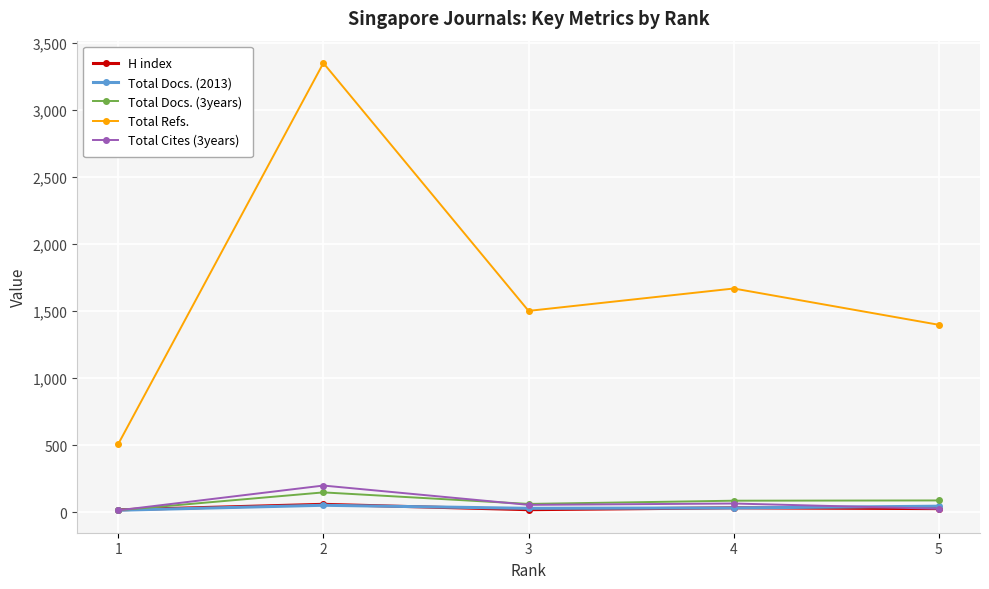

True or false: Total Cites (3years) has more than 1 points higher than both neighbors.

True